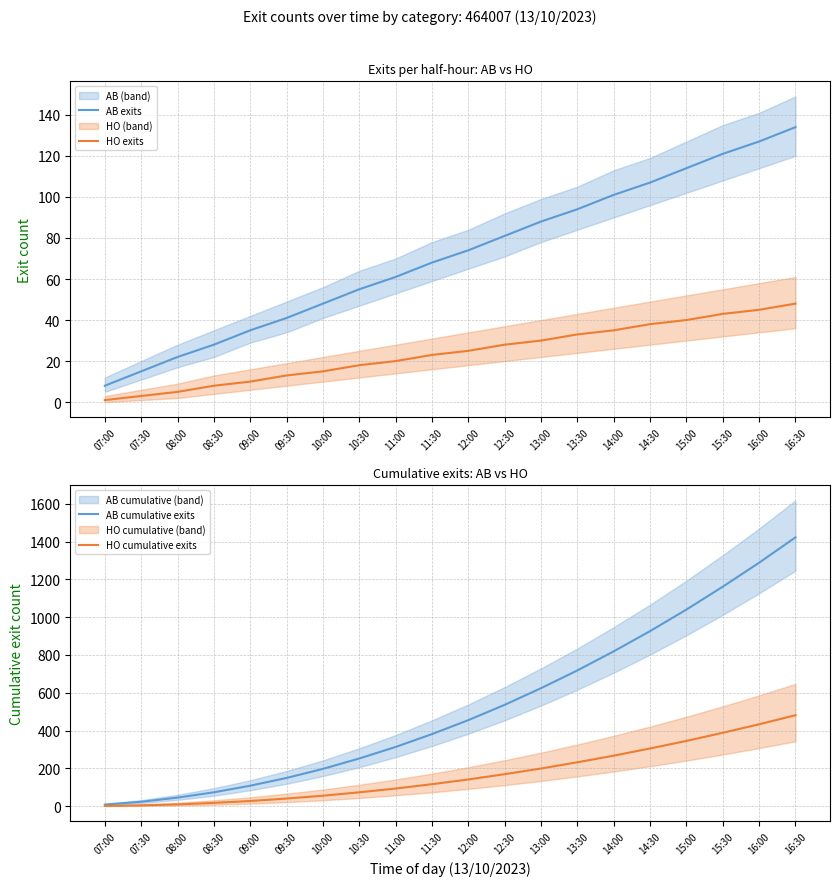

The AB exits series shows 121 at 15:30. True or false?

True